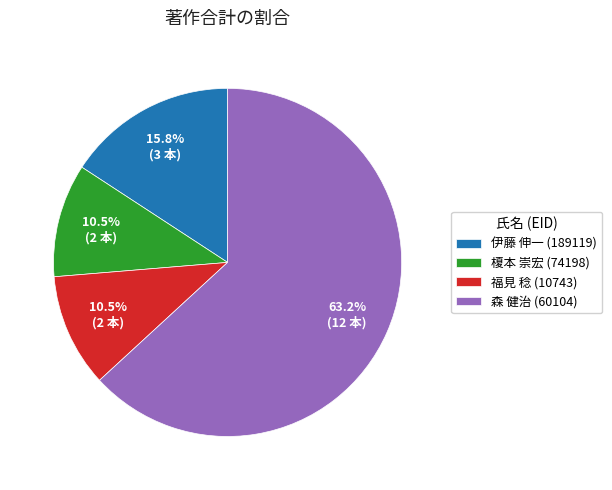

How many slices are in this pie chart?

4